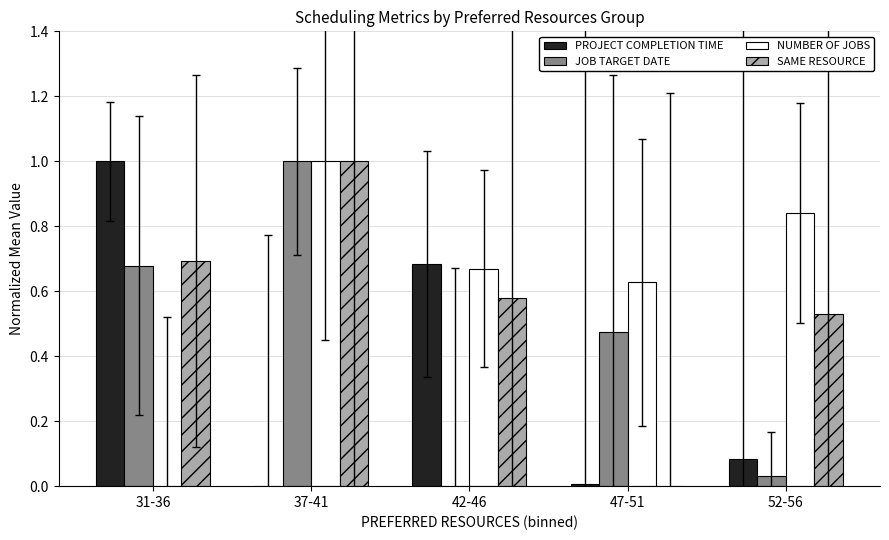

The value of SAME RESOURCE at 31-36 is 0.7. True or false?

True